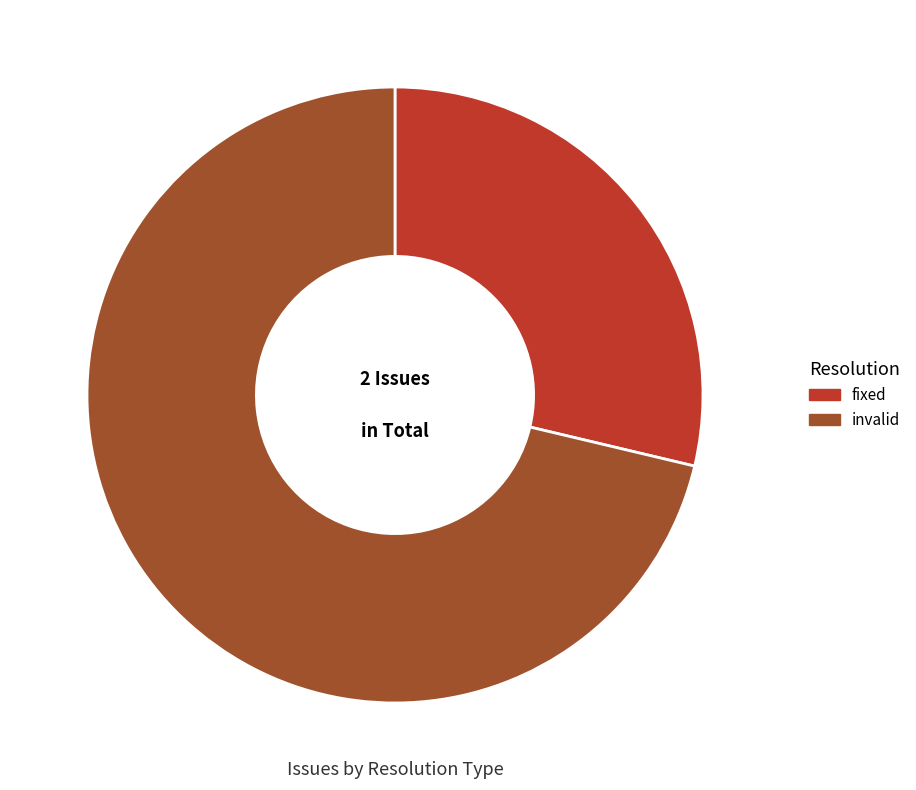

Is there any slice that represents more than half of the pie?

Yes